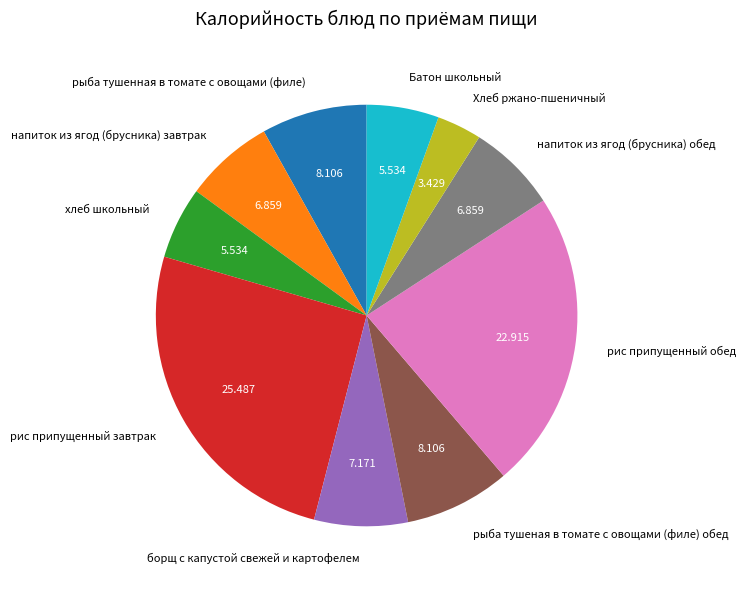

Which slice is the smallest?

Хлеб ржано-пшеничный